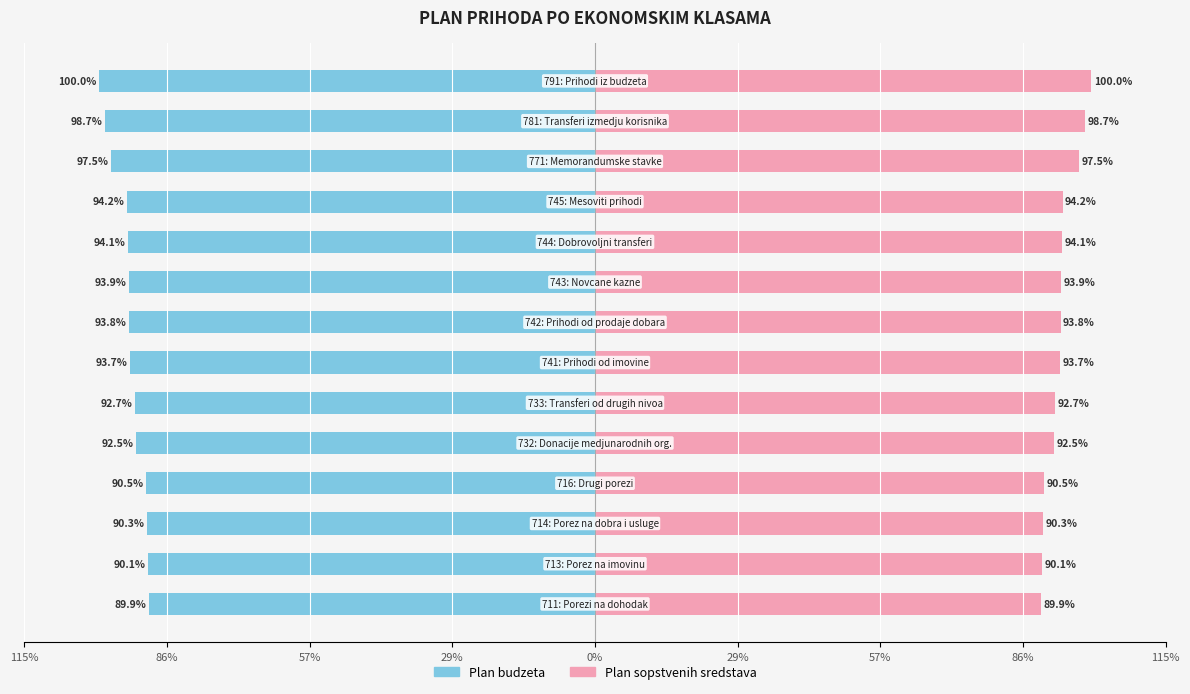

Rank the series by their maximum value, from highest to lowest.

Plan sopstvenih sredstava, Plan budzeta